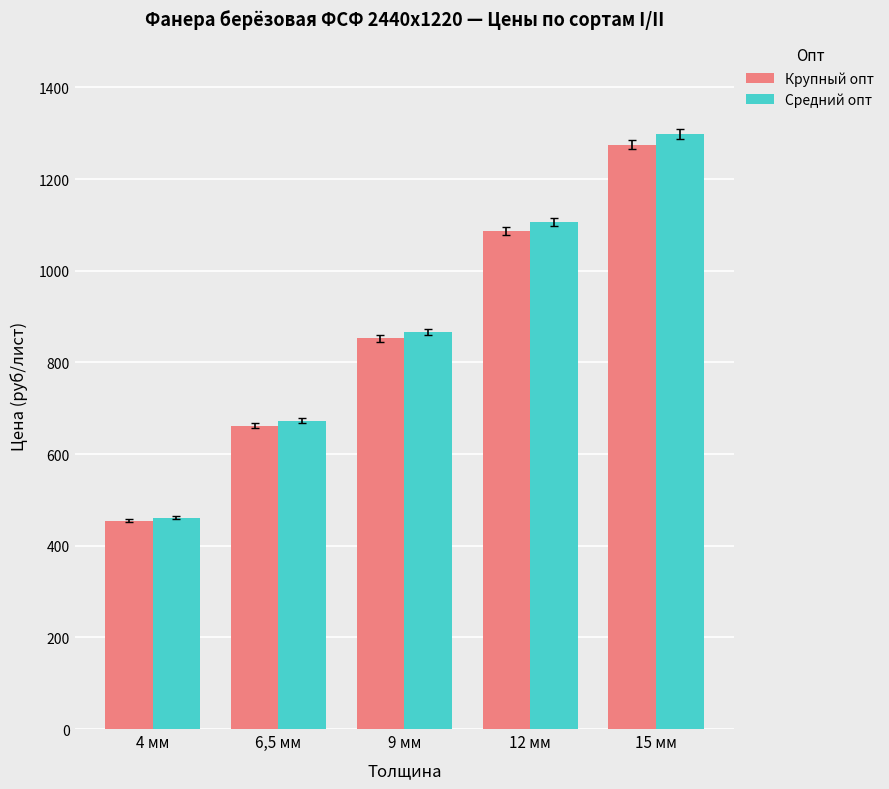

What position from the right is 9 мм?

3